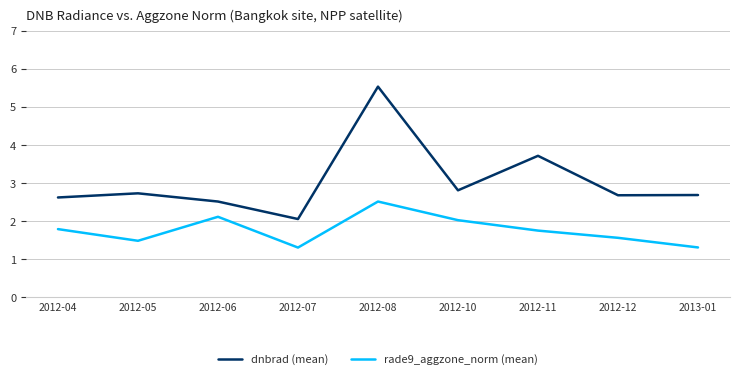

True or false: dnbrad (mean) and rade9_aggzone_norm (mean) intersect in this chart.

False